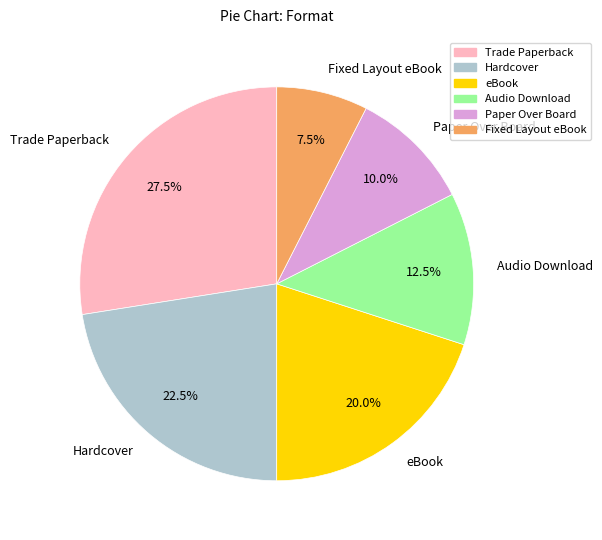

Does any single category account for the majority?

No